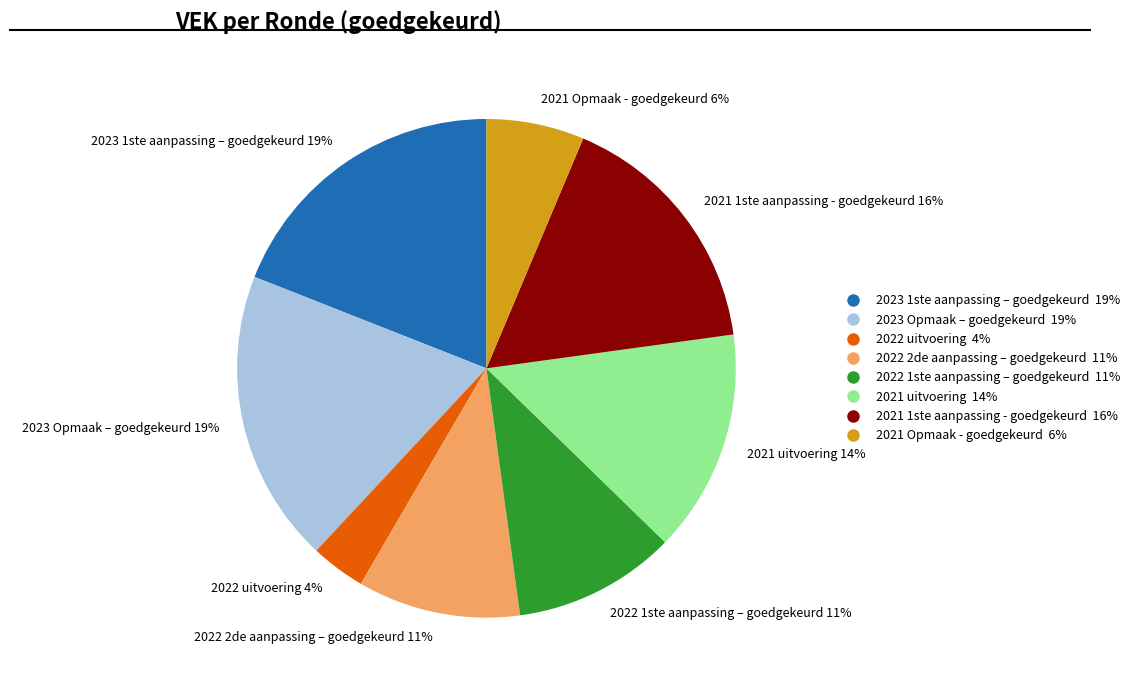

Which slice is the smallest?

2022 uitvoering